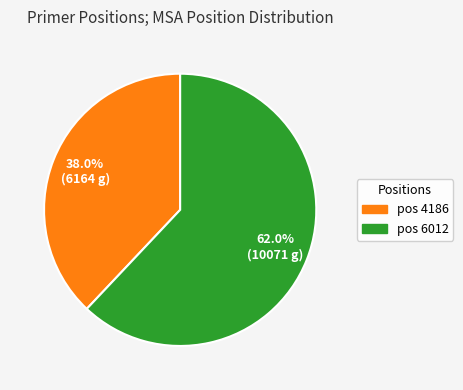

Which category has the biggest portion of the pie?

pos 6012